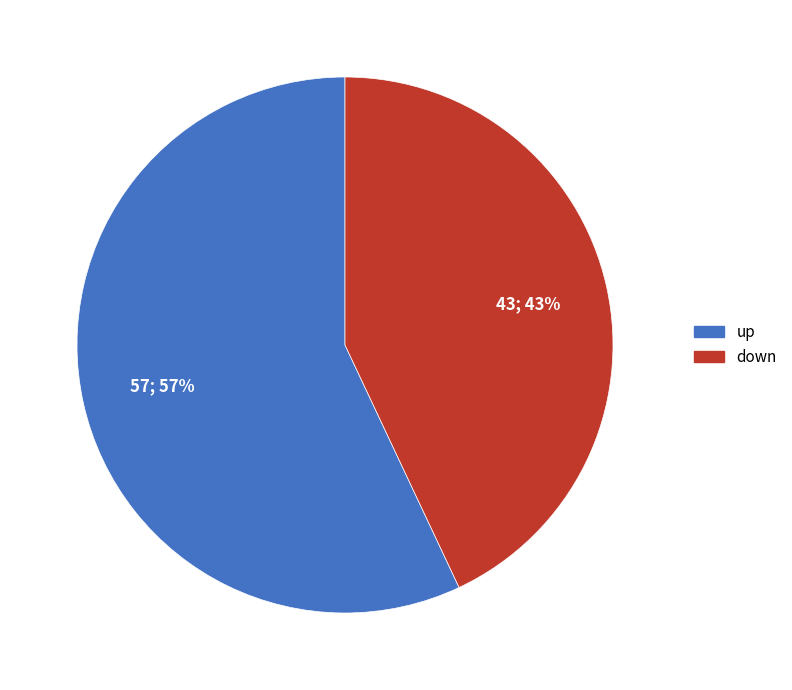

What is the ratio of the value at down to the value at up?

0.8